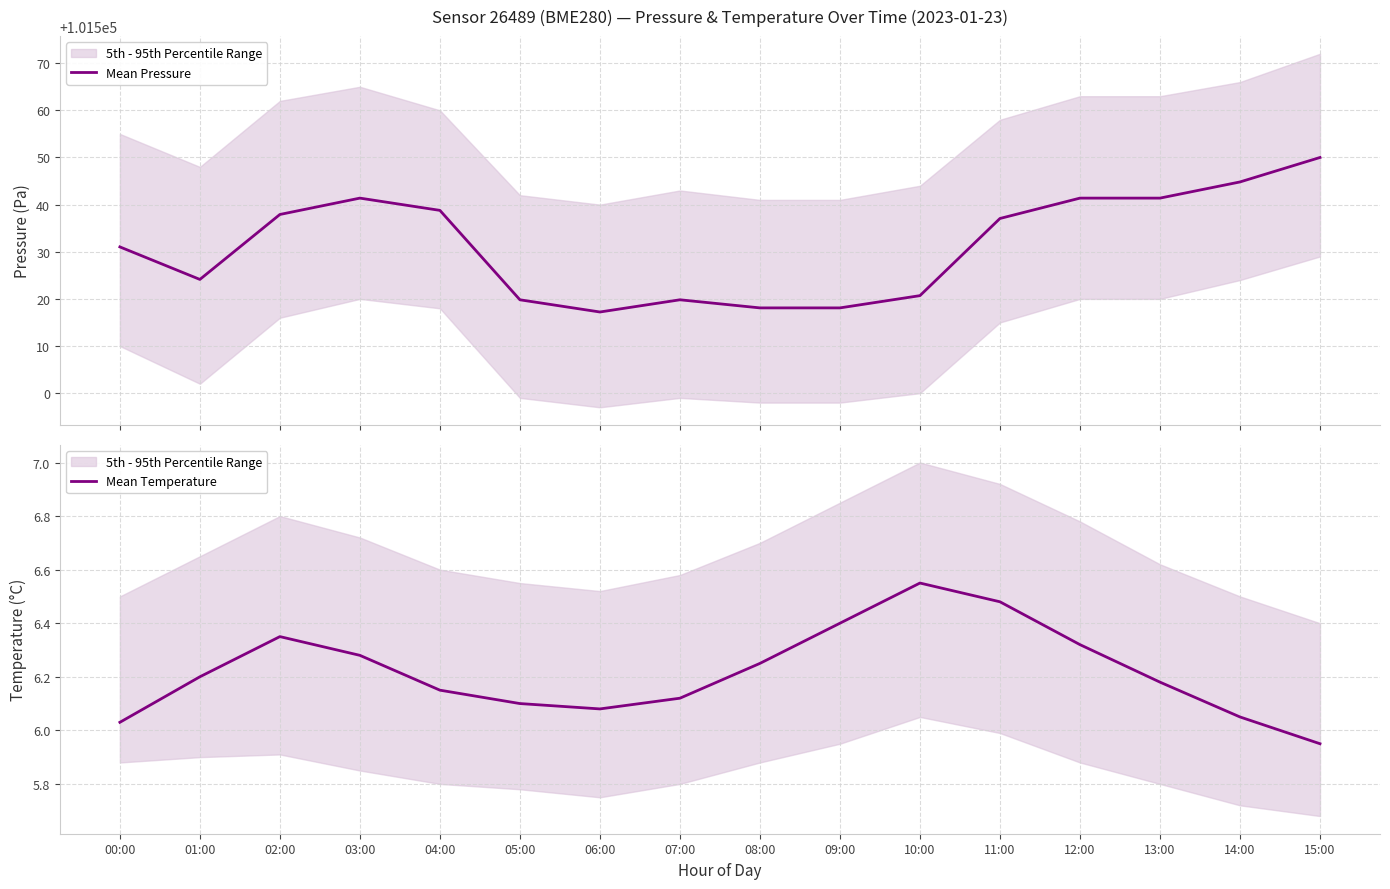

True or false: Mean Temperature has a value of 10.7 at 10:00.

False